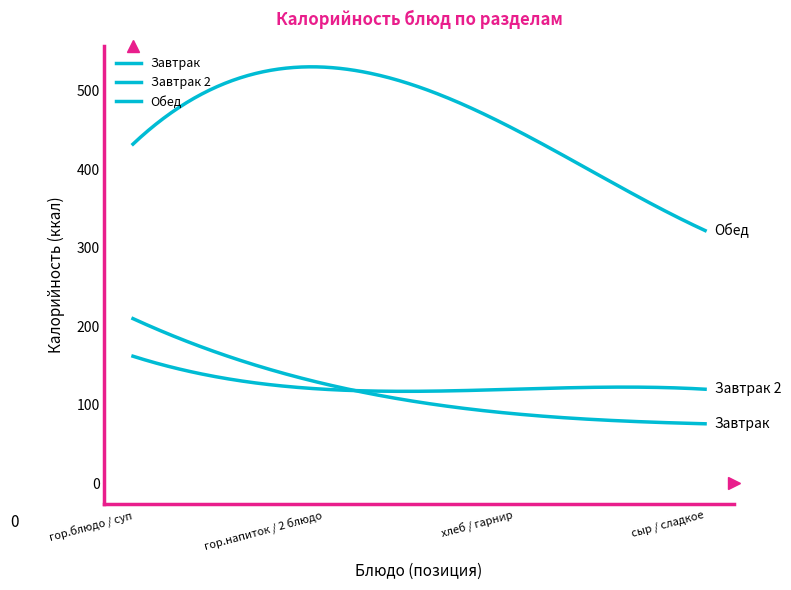

Is this an area chart (filled region under the line)?

No